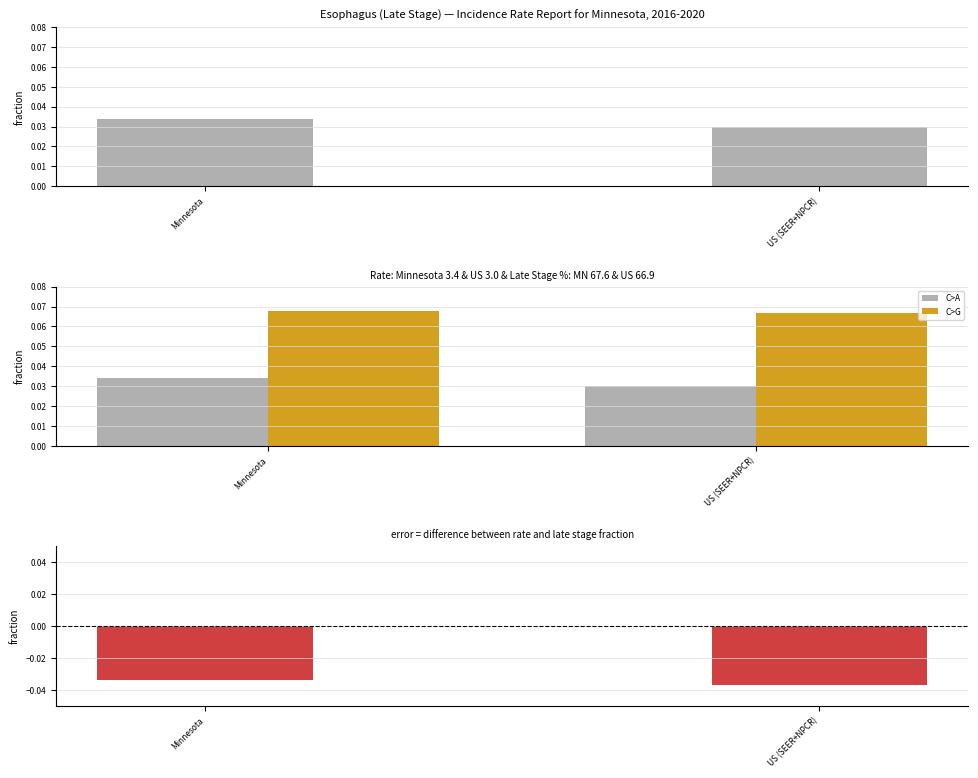

Which series has the widest spread of values?

Age-Adjusted Incidence Rate